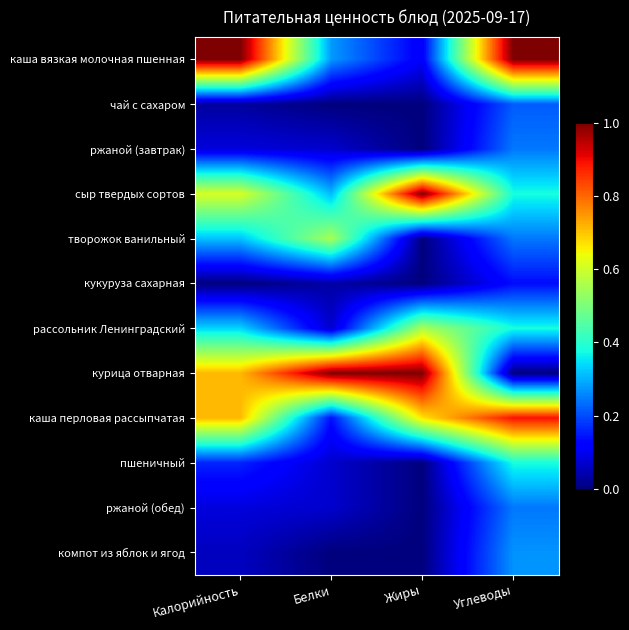

At Жиры, list the series in order from smallest to largest.

чай с сахаром, ржаной (завтрак), творожок ванильный, кукуруза сахарная, пшеничный, ржаной (обед), компот из яблок и ягод, каша вязкая молочная пшенная, рассольник Ленинградский, каша перловая рассыпчатая, сыр твердых сортов, курица отварная